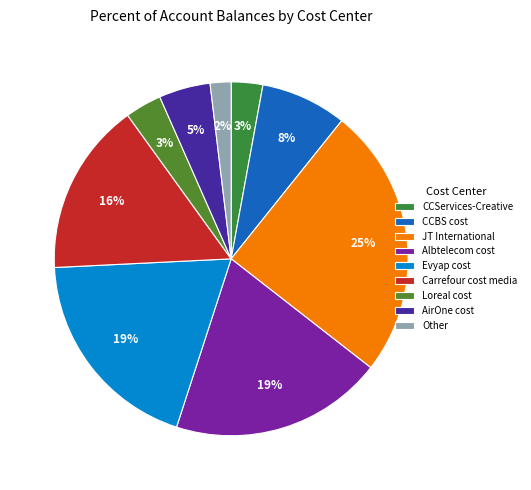

How many segments does this pie chart have?

9